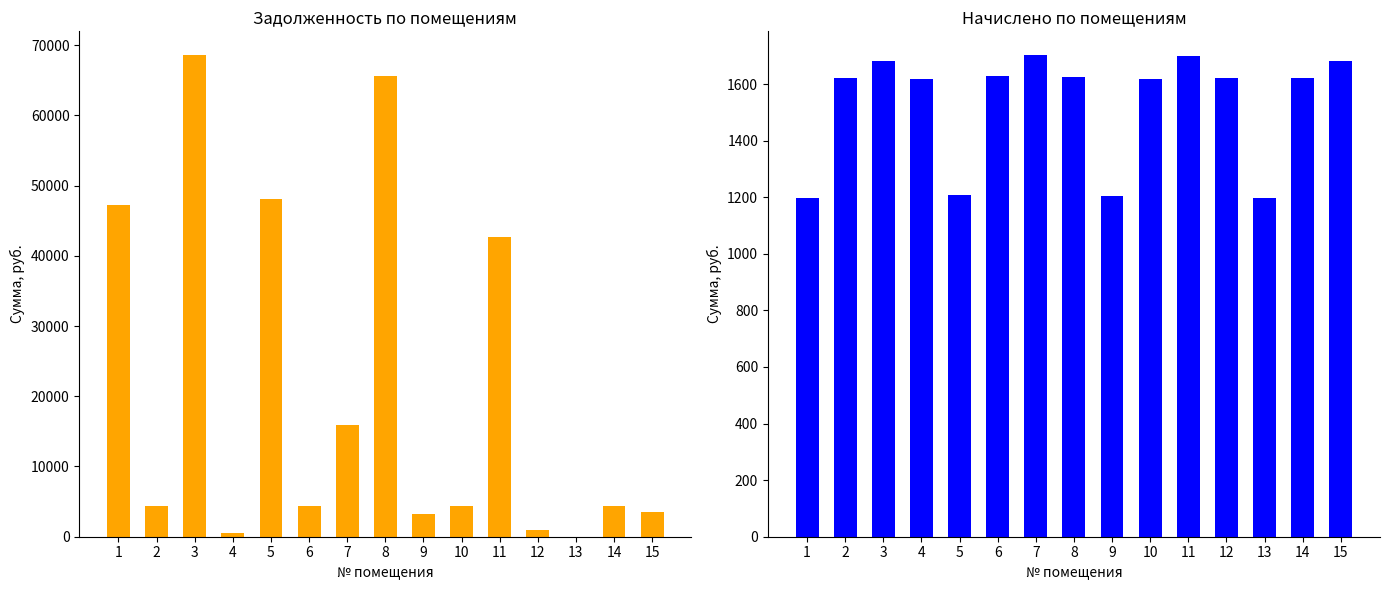

What is the spread (max minus min) of values at 11?

41027.7